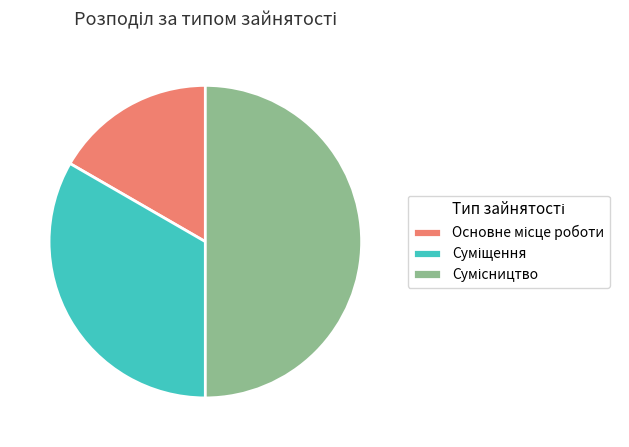

To the nearest percent, what percentage of the pie is Основне місце роботи?

17%